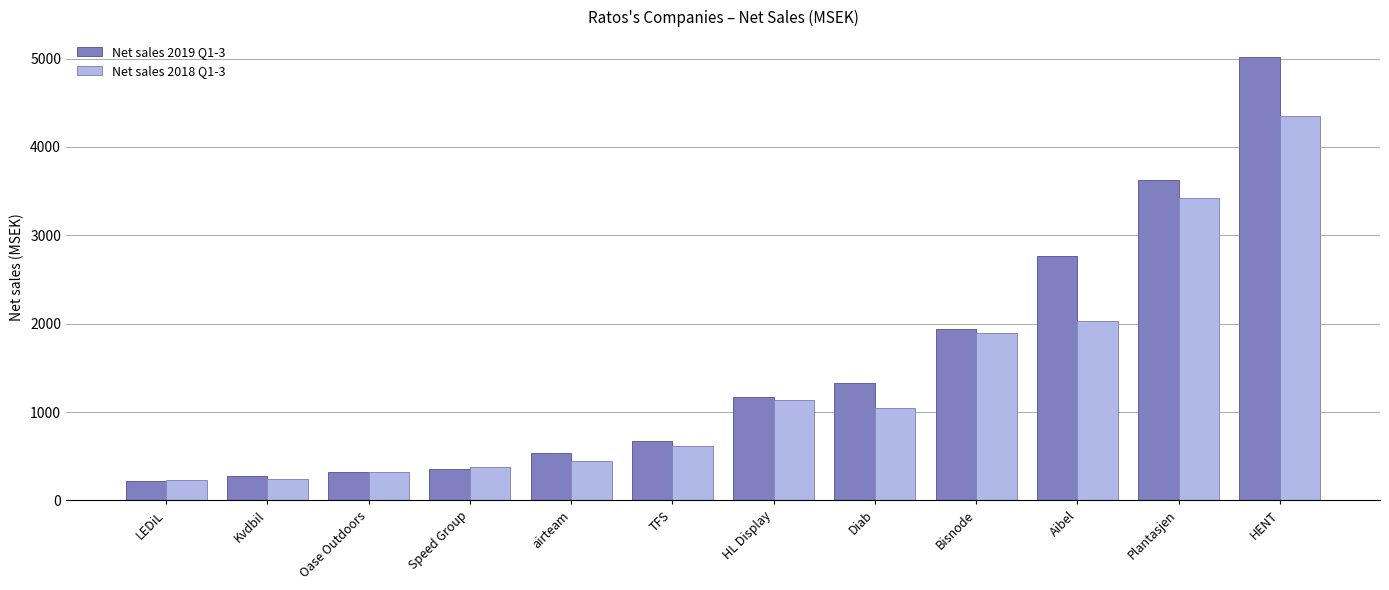

Between airteam and Aibel, which series saw the biggest shift?

Net sales 2019 Q1-3